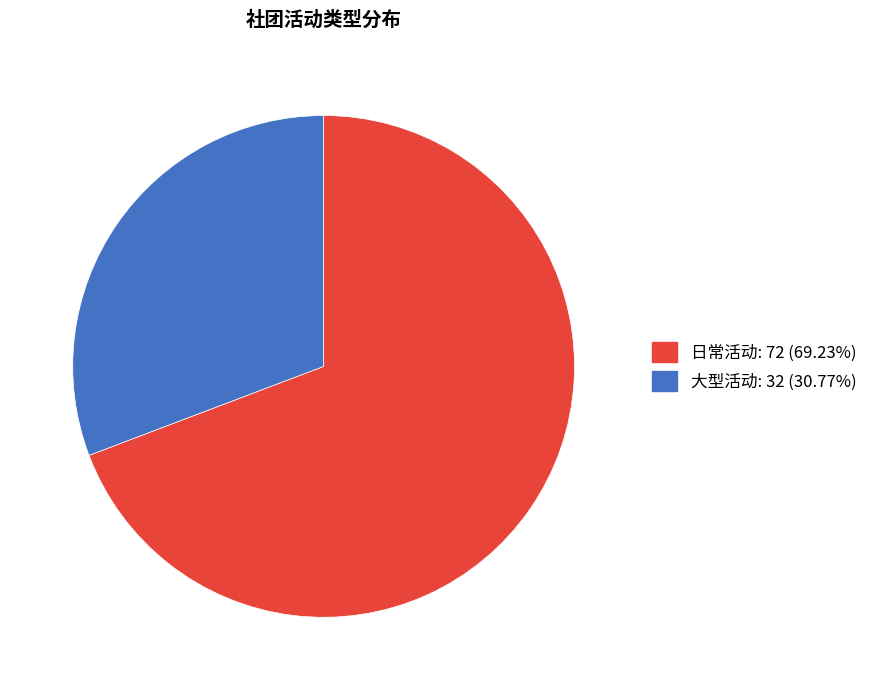

How many segments does this pie chart have?

2